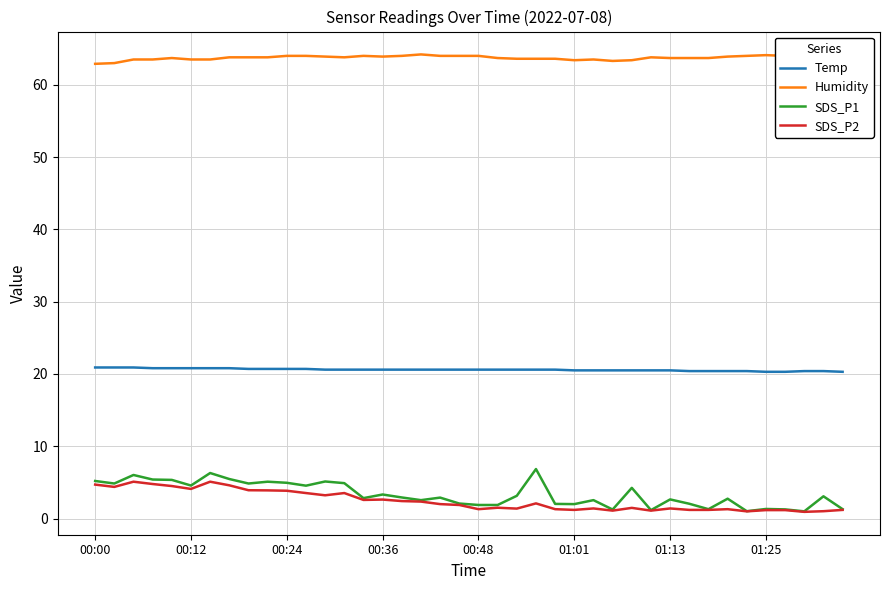

List the series in order of their peak value, highest first.

Humidity, Temp, SDS_P1, SDS_P2